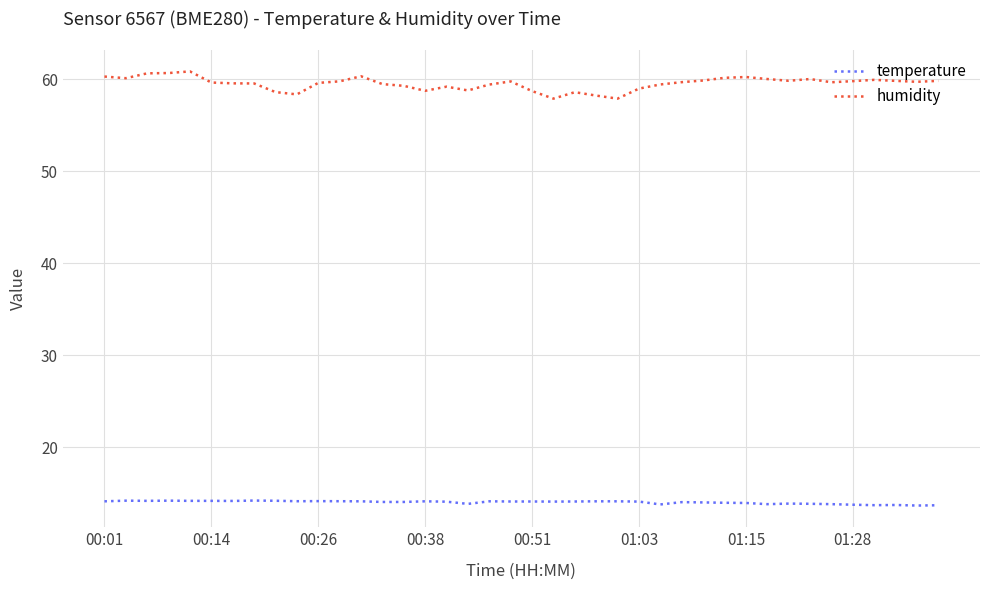

List the series in order of their peak value, lowest first.

temperature, humidity